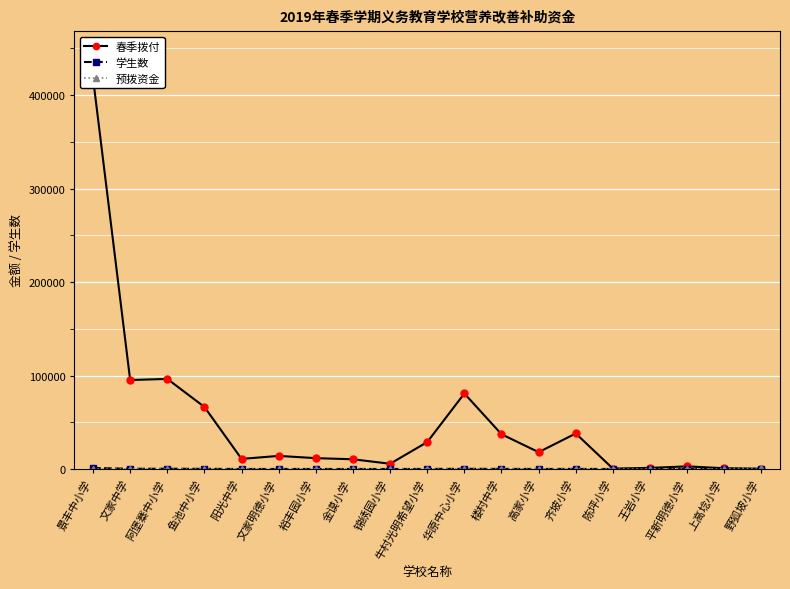

What is the label of the 14th point from the left?

齐坡小学